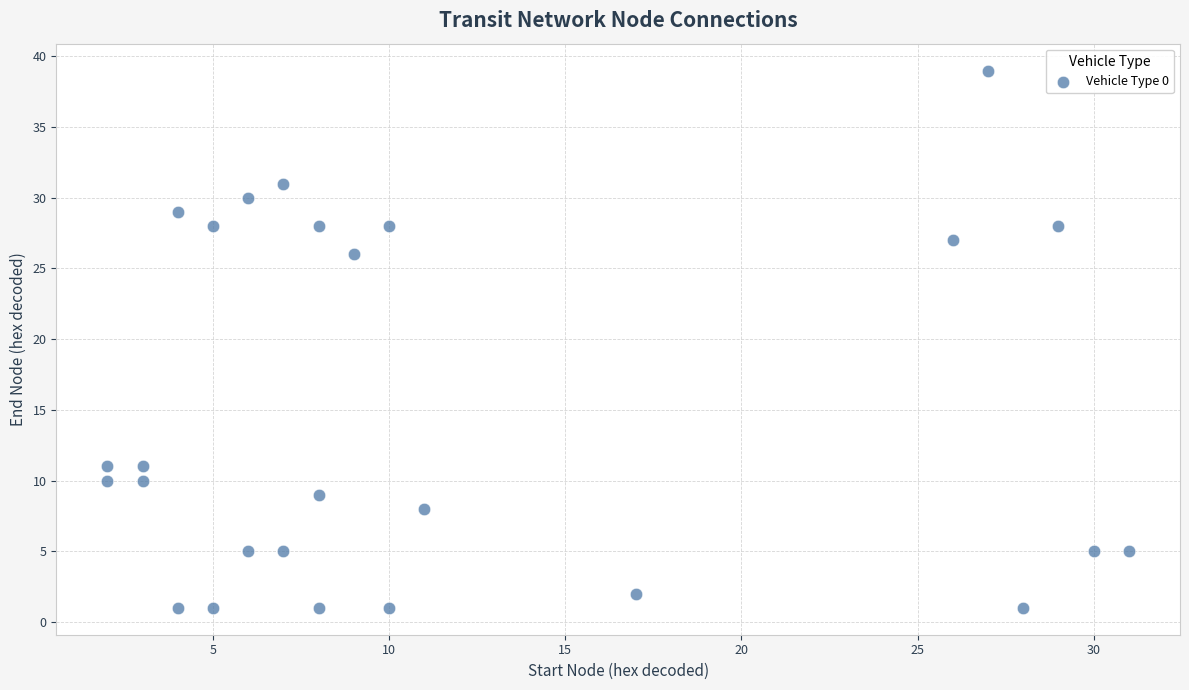

What is the range of Y values (max minus min)?

38